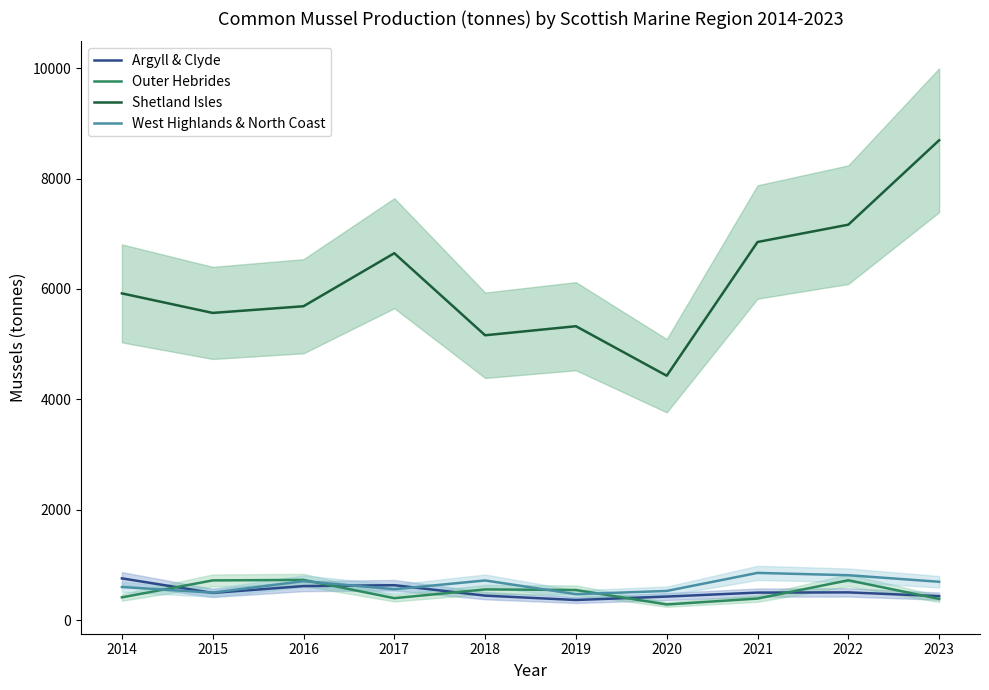

Is the value of Argyll & Clyde at 2016 greater than the value of Shetland Isles at 2020?

No